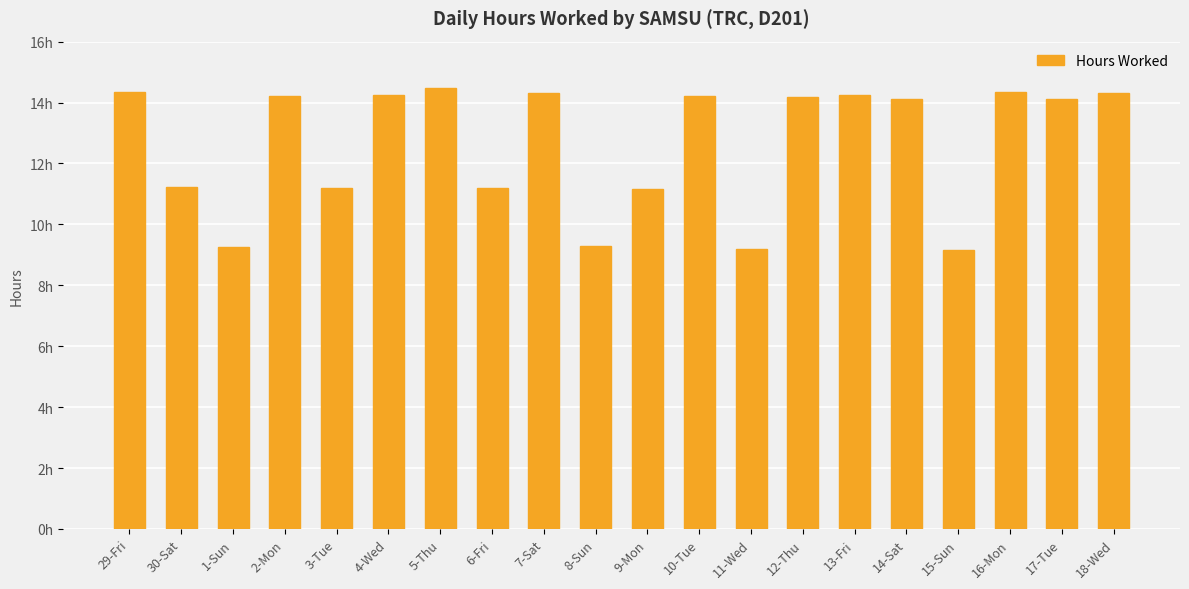

List the labels in order of value, largest first.

5-Thu, 29-Fri, 16-Mon, 18-Wed, 7-Sat, 4-Wed, 13-Fri, 10-Tue, 2-Mon, 12-Thu, 17-Tue, 14-Sat, 30-Sat, 3-Tue, 6-Fri, 9-Mon, 8-Sun, 1-Sun, 11-Wed, 15-Sun